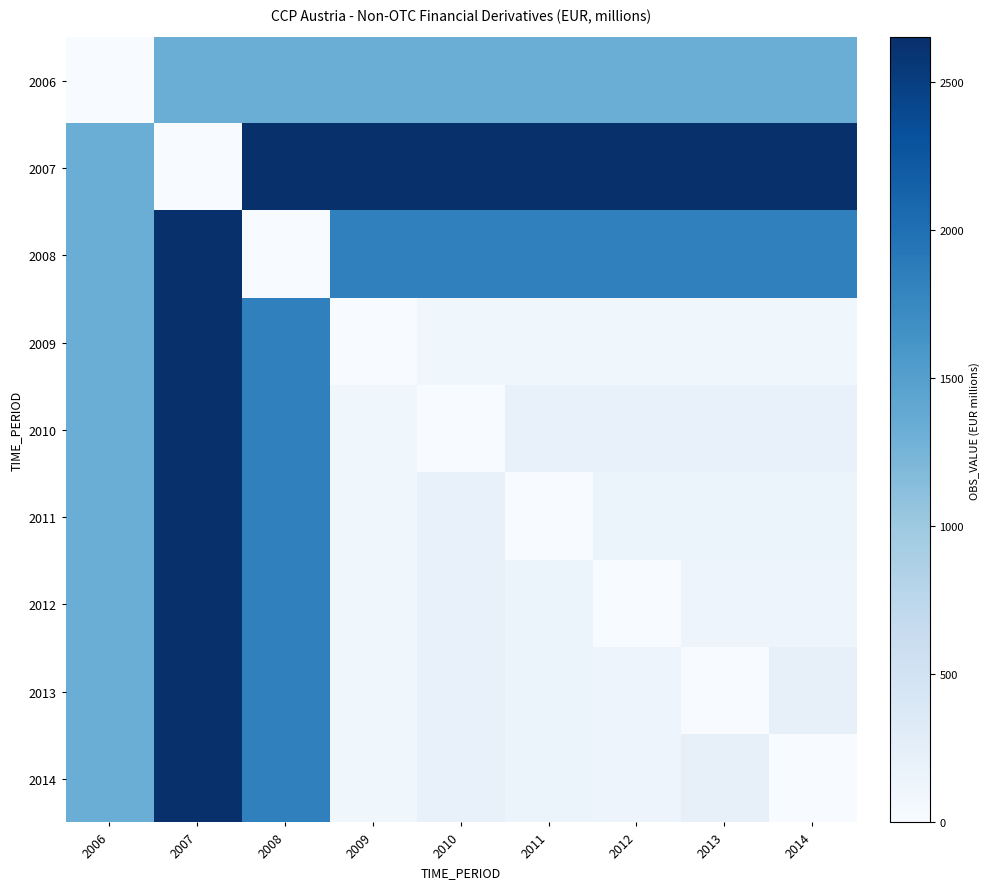

What is the difference between the highest and lowest values at 2012?

2650